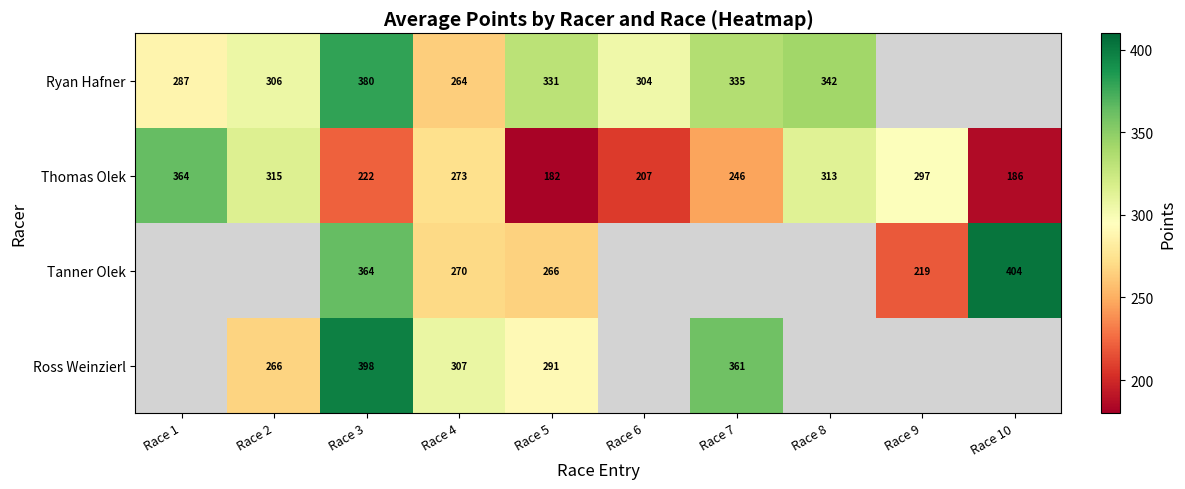

The value of Ross Weinzierl at Race 4 is 63. True or false?

False